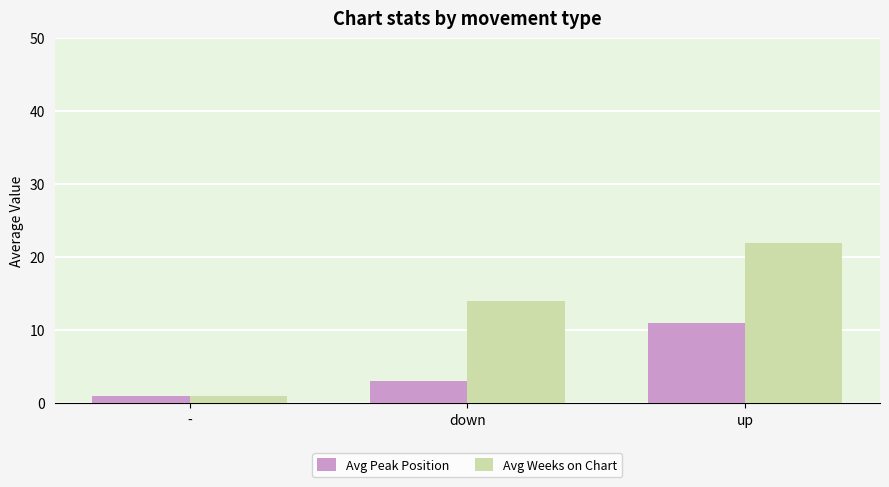

How many values in the Avg Peak Position series are below 3?

1